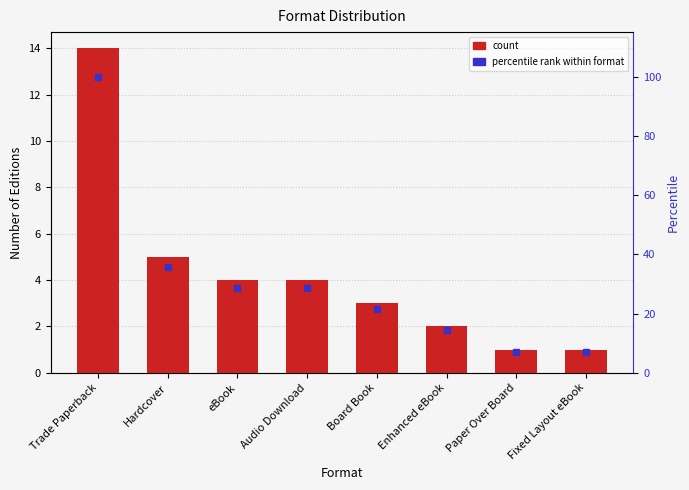

What is the difference between the highest and lowest values at Enhanced eBook?

12.3